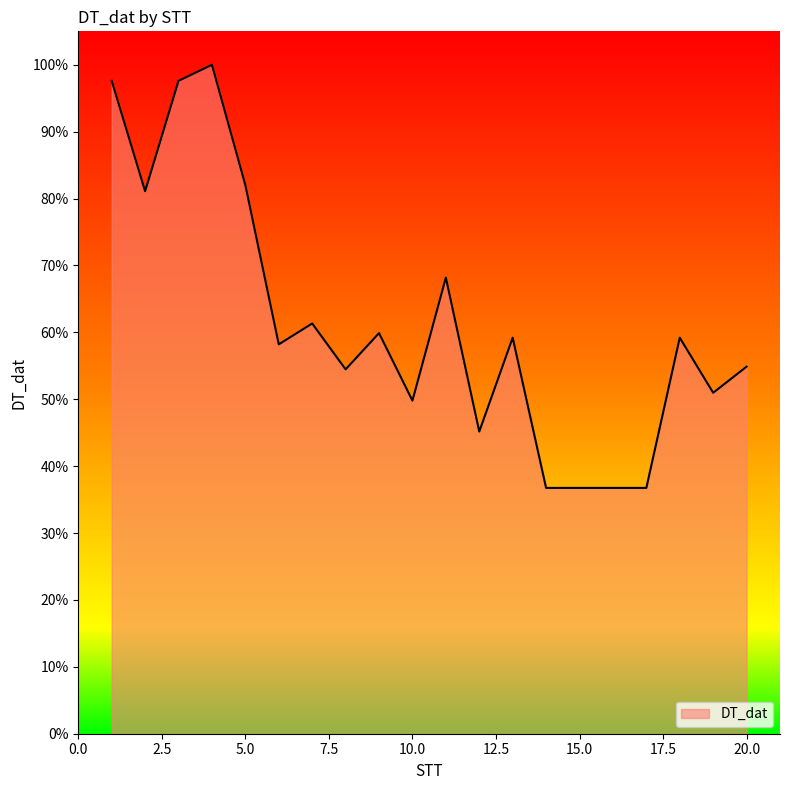

True or false: the data has more than 1 interior local peaks.

True